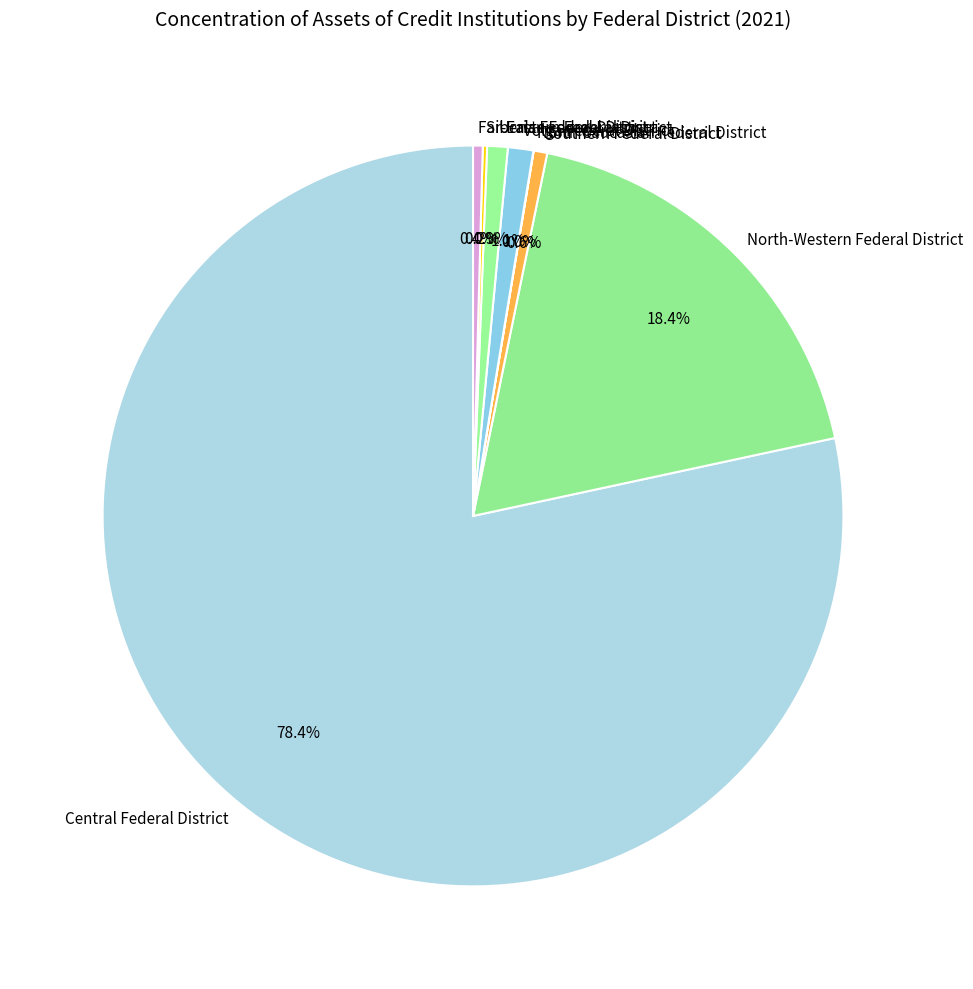

True or false: Far-Eastern Federal District accounts for 12% of the total.

False